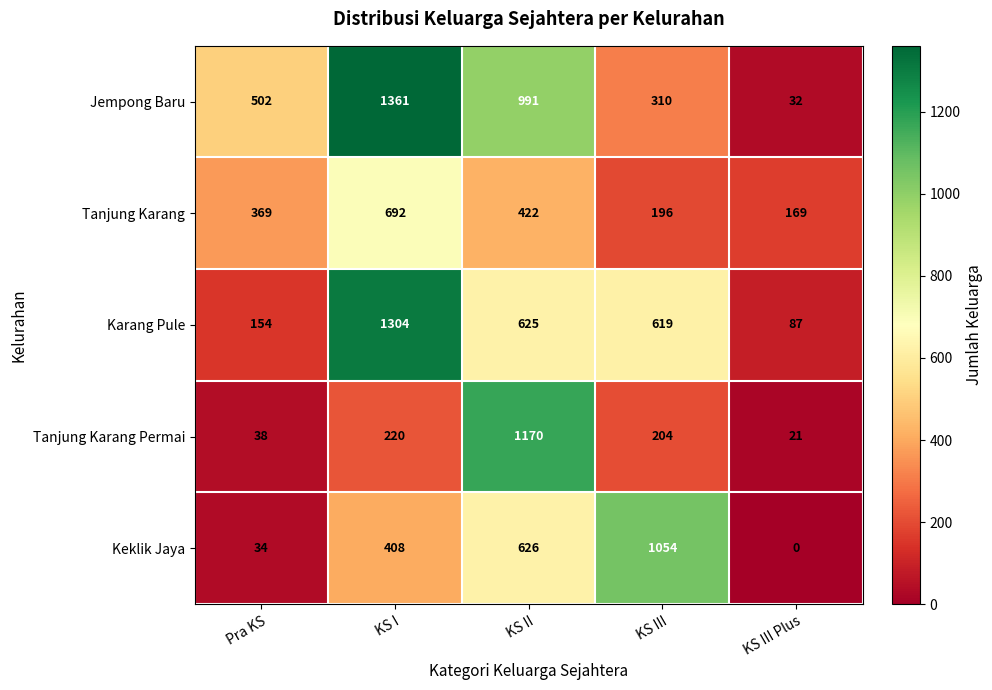

Reading right to left, extract all data points from this chart.

Jempong Baru: 32	310	991	1361	502
Tanjung Karang: 169	196	422	692	369
Karang Pule: 87	619	625	1304	154
Tanjung Karang Permai: 21	204	1170	220	38
Keklik Jaya: 0	1054	626	408	34